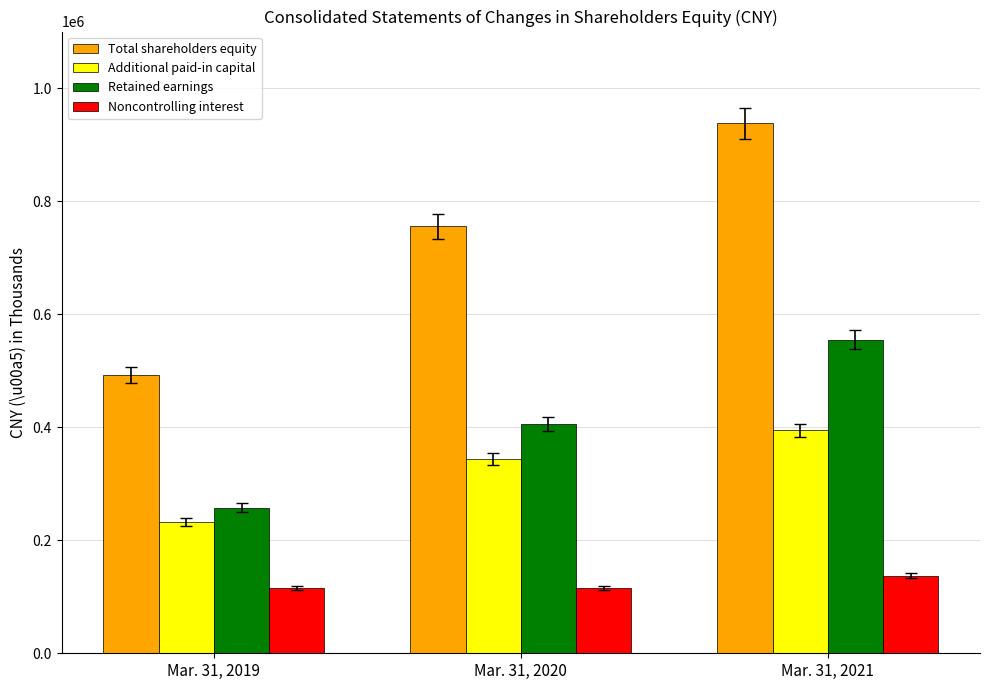

What is the average value of the Total shareholders equity series?

728376